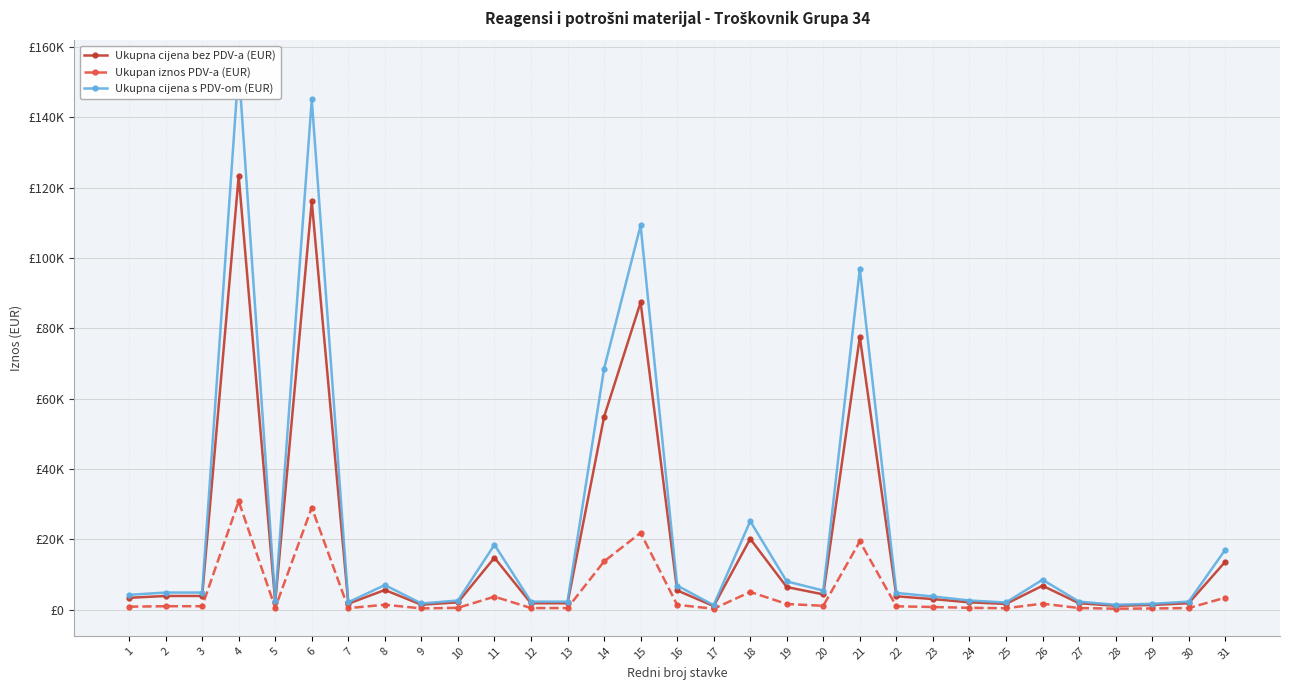

List the series in order of their peak value, lowest first.

Ukupan iznos PDV-a (EUR), Ukupna cijena bez PDV-a (EUR), Ukupna cijena s PDV-om (EUR)